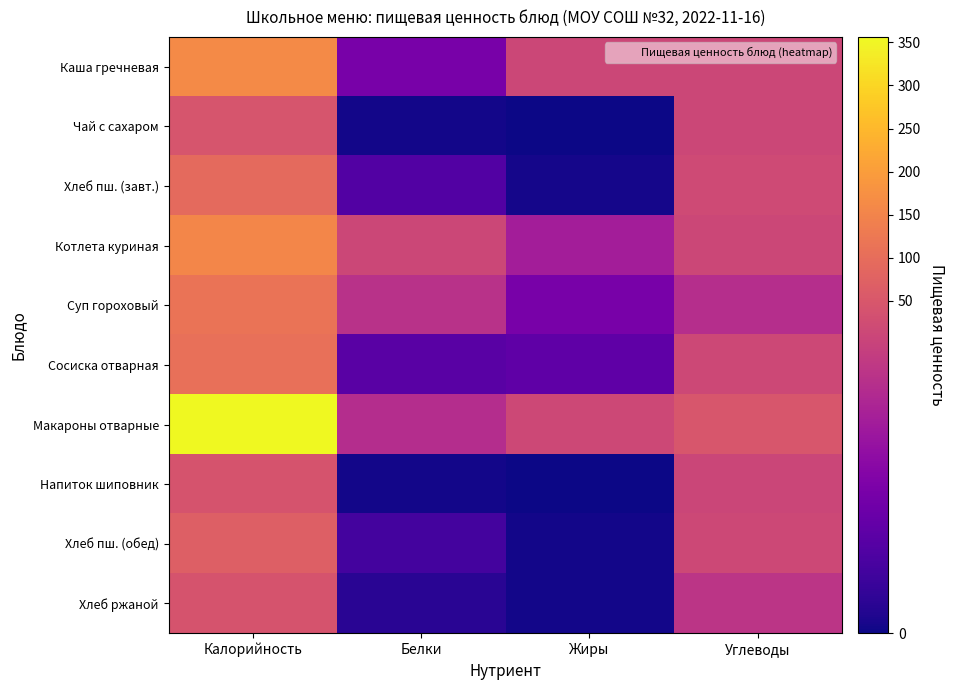

List the series in order of their peak value, lowest first.

Напиток шиповник, Хлеб ржаной, Чай с сахаром, Хлеб пш. (обед), Хлеб пш. (завт.), Сосиска отварная, Суп гороховый, Котлета куриная, Каша гречневая, Макароны отварные